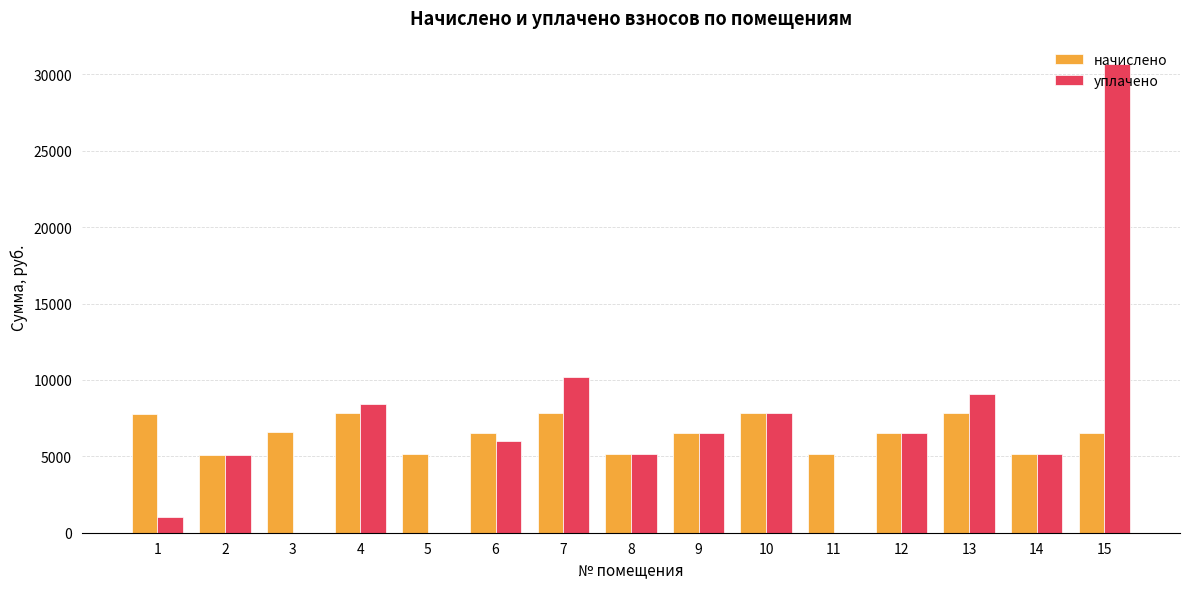

The value of начислено at 12 is 6544.2. True or false?

True